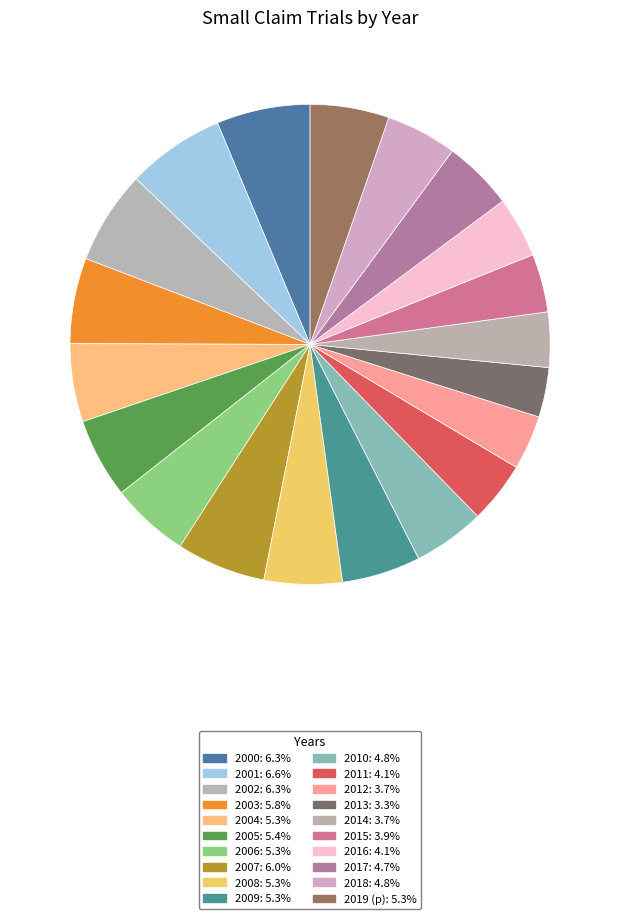

How many slices are in this pie chart?

20